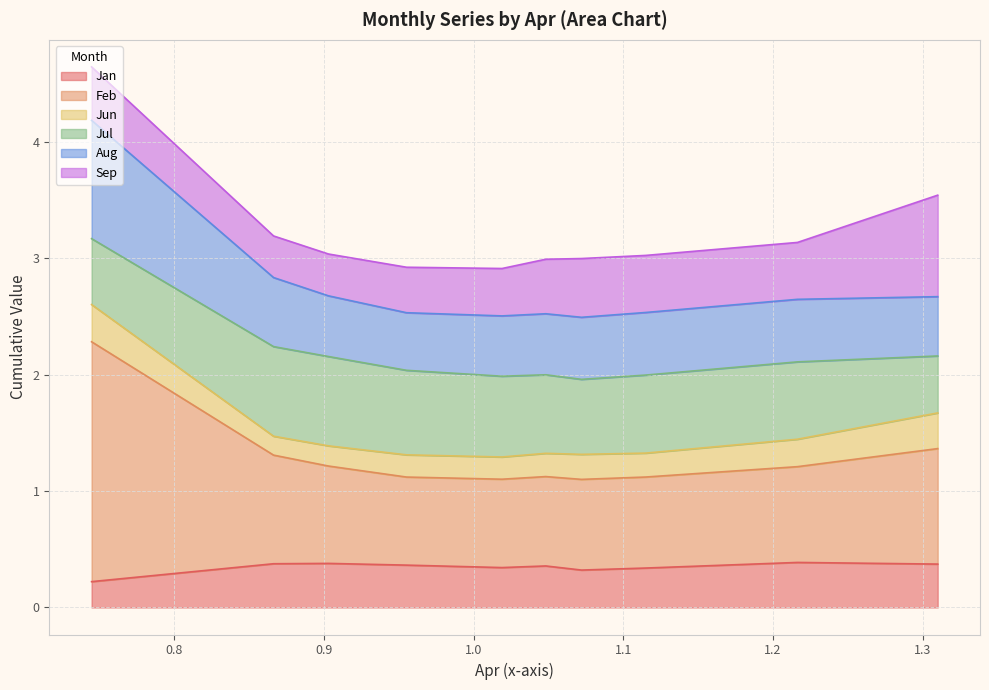

In Jan, how many points are higher than both neighbors (excluding endpoints)?

3